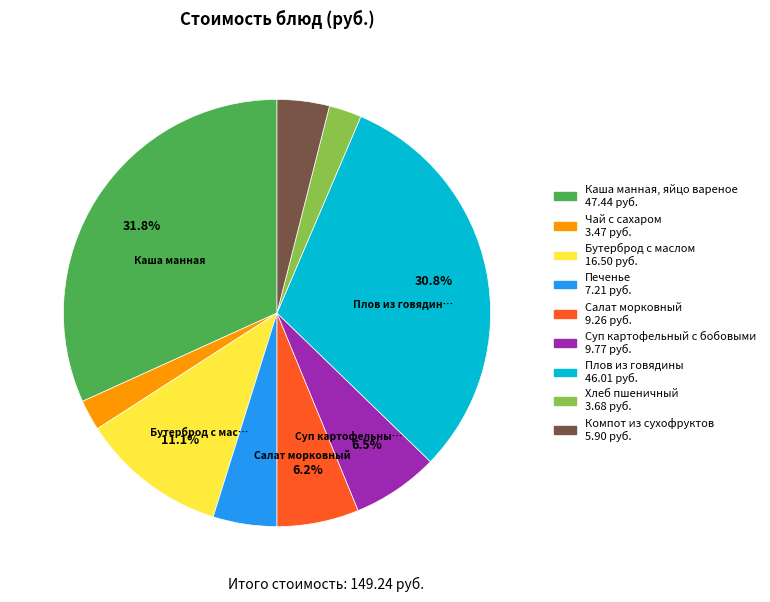

Is there a majority slice in this chart?

No